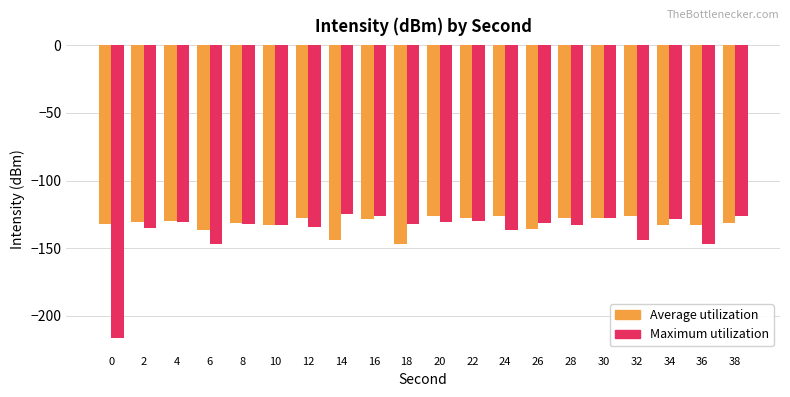

Count the number of data series in this chart.

2